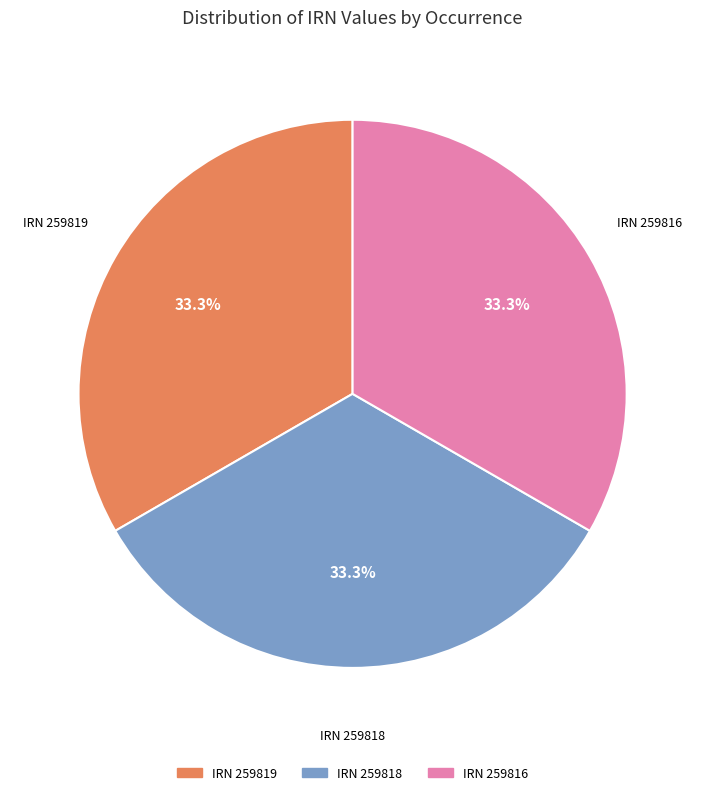

Is there a majority slice in this chart?

No